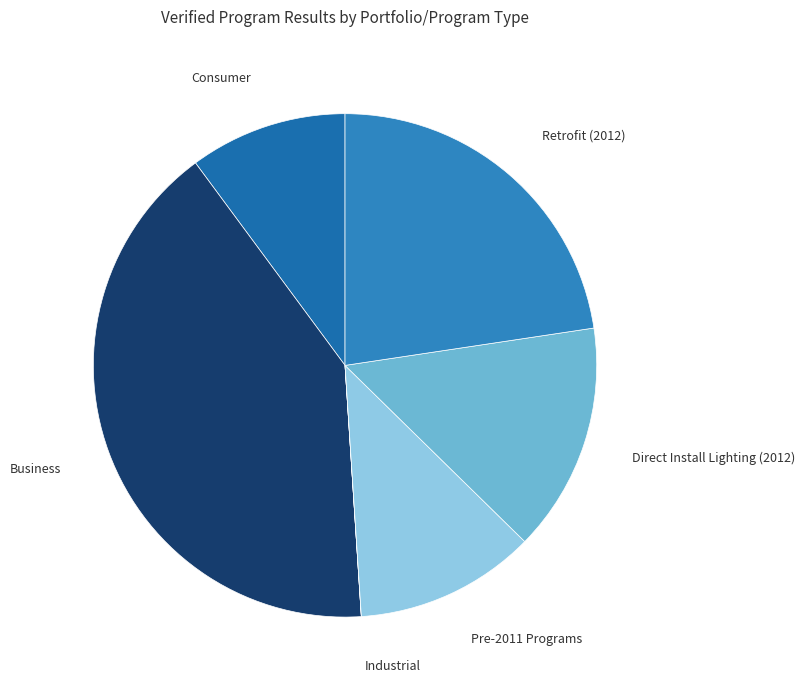

Does any single category account for the majority?

No